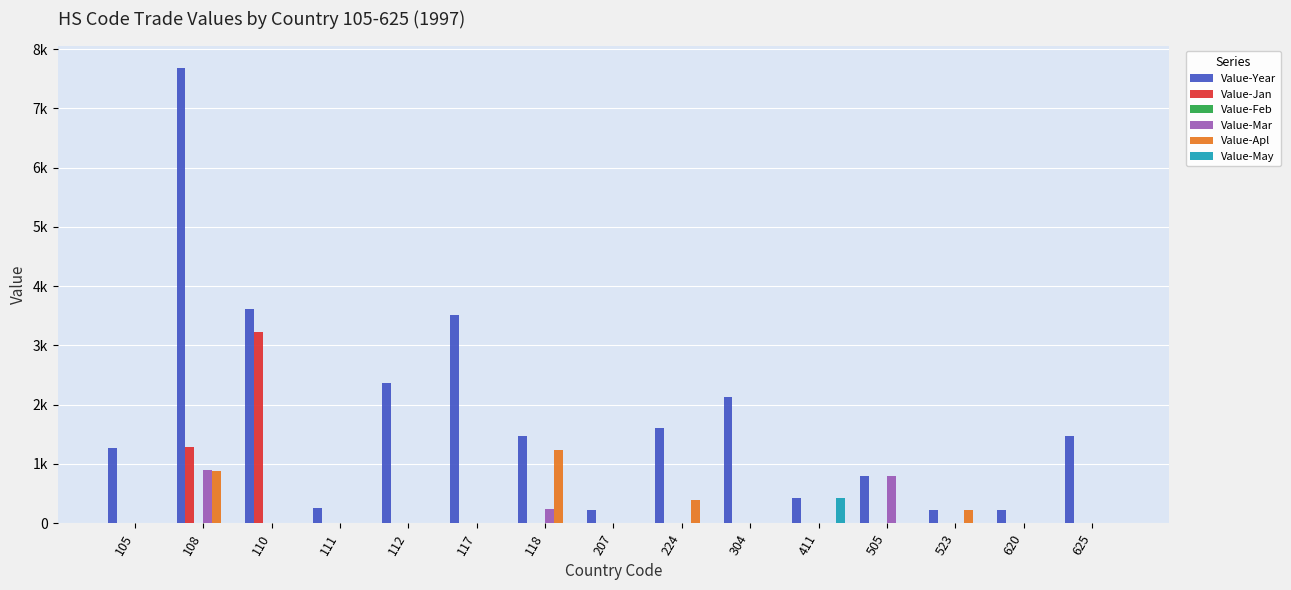

What is the highest value of the Value-Apl series?

1232